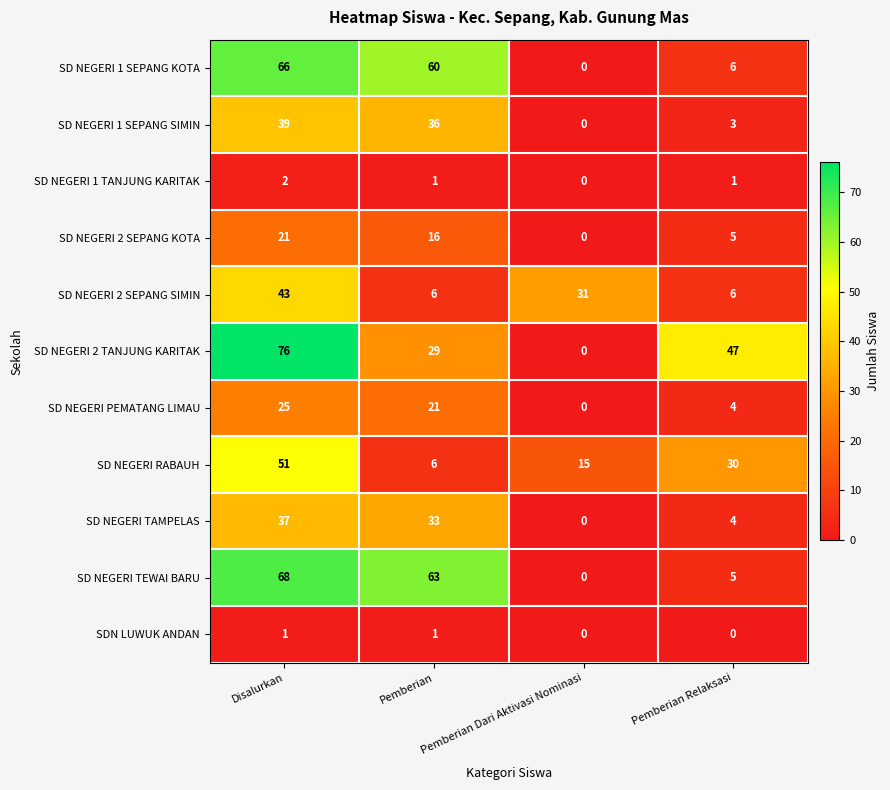

Rank the series at Disalurkan from lowest to highest value.

SDN LUWUK ANDAN, SD NEGERI 1 TANJUNG KARITAK, SD NEGERI 2 SEPANG KOTA, SD NEGERI PEMATANG LIMAU, SD NEGERI TAMPELAS, SD NEGERI 1 SEPANG SIMIN, SD NEGERI 2 SEPANG SIMIN, SD NEGERI RABAUH, SD NEGERI 1 SEPANG KOTA, SD NEGERI TEWAI BARU, SD NEGERI 2 TANJUNG KARITAK